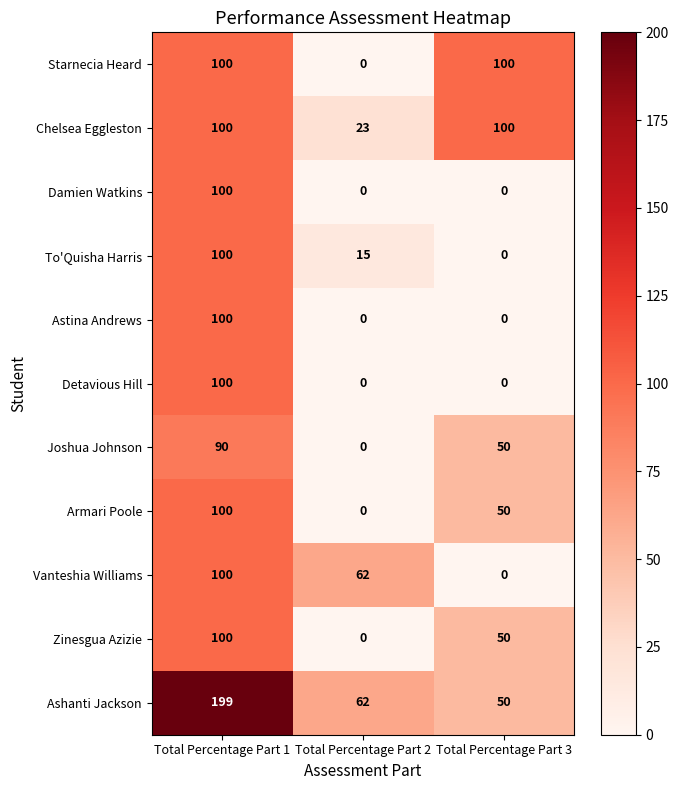

At which label does Ashanti Jackson first exceed 62?

Total Percentage Part 1